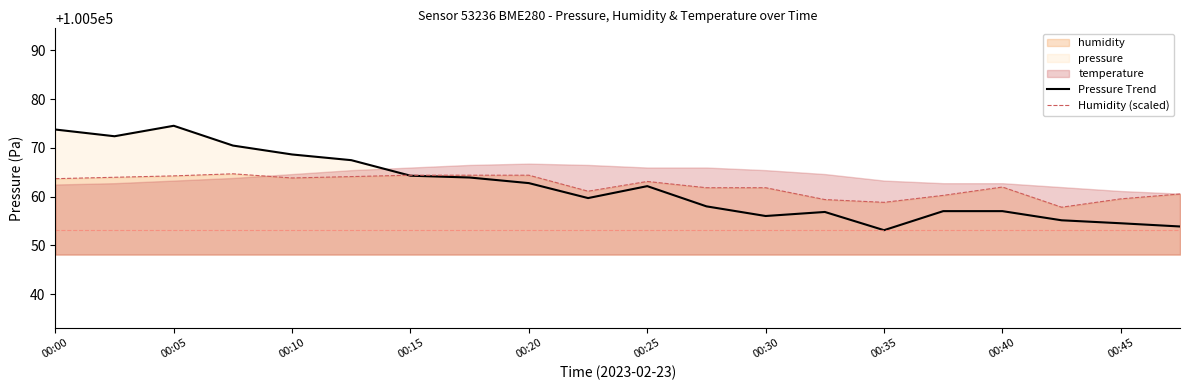

What is the sum of all Humidity (scaled) values?

2011243.9